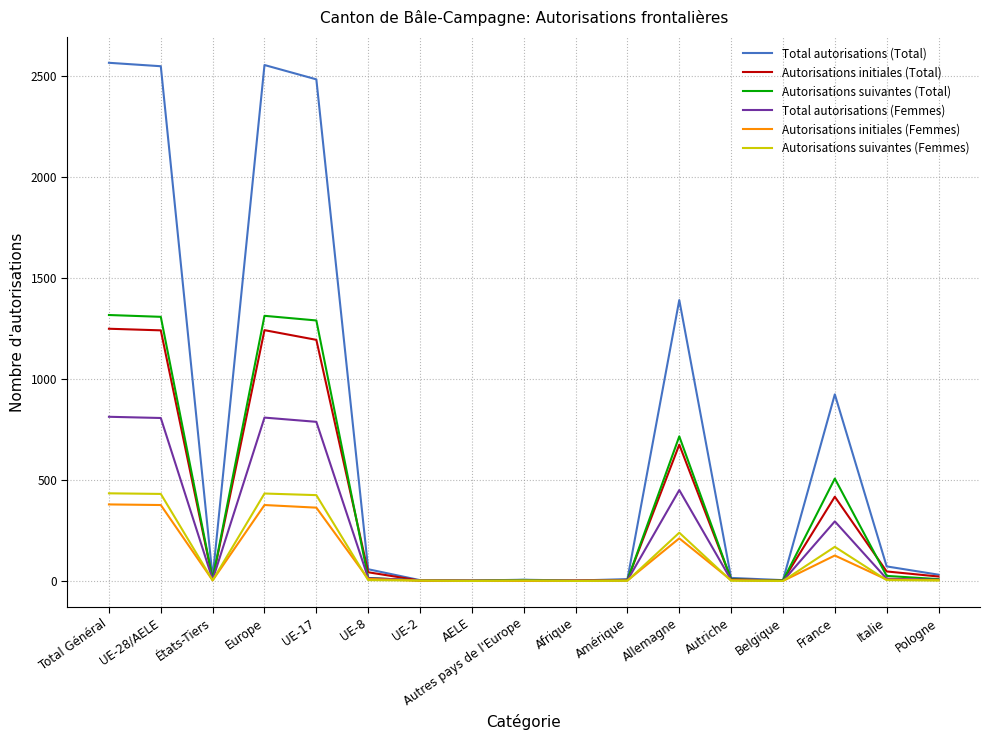

What position from the right is Italie?

2